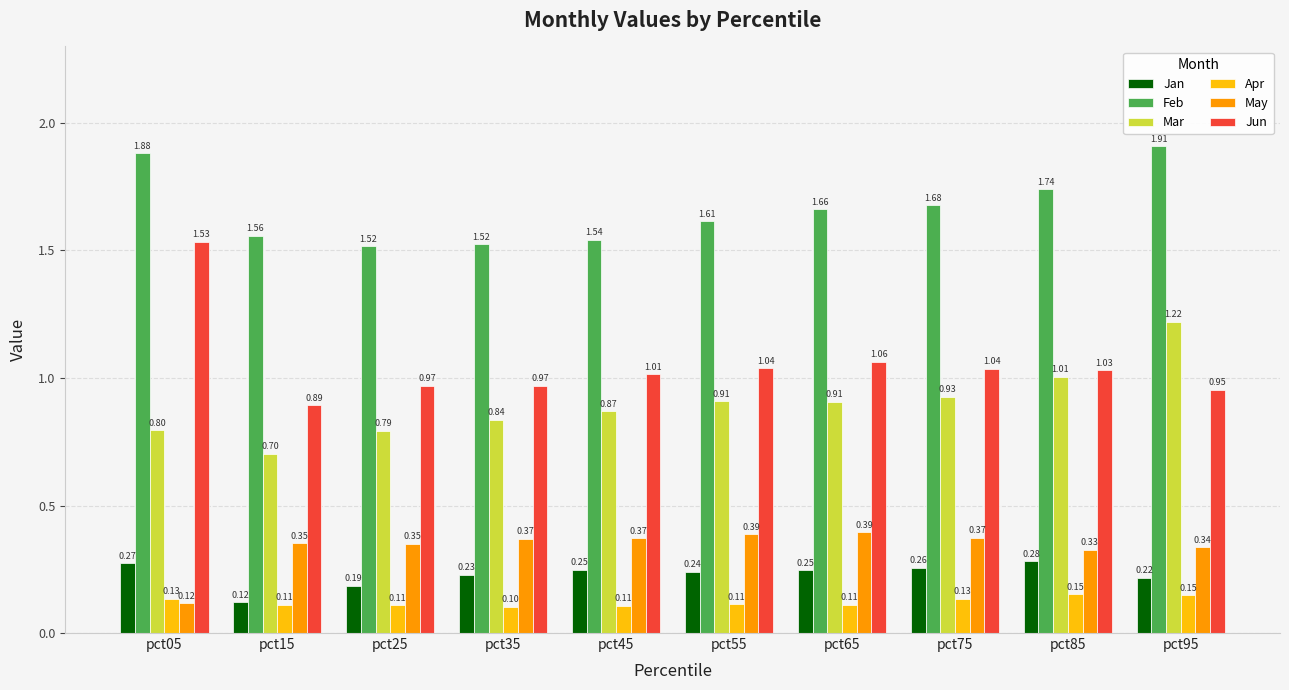

How many bars are there in total?

60